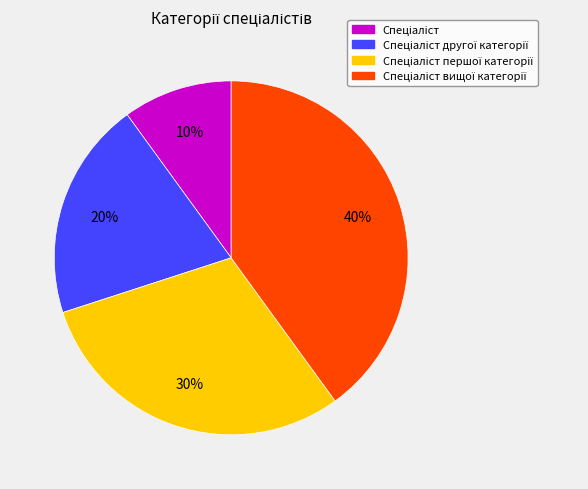

To the nearest percent, what is the average slice percentage?

25%